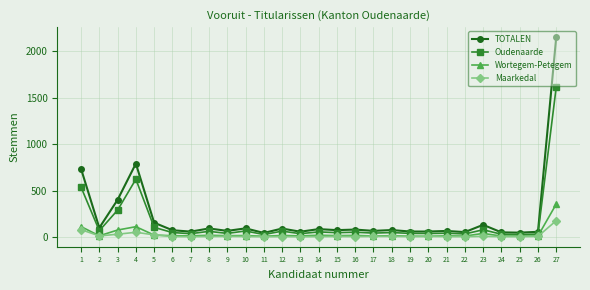

Is the value of Wortegem-Petegem at 18 greater than the value of TOTALEN at 8?

No